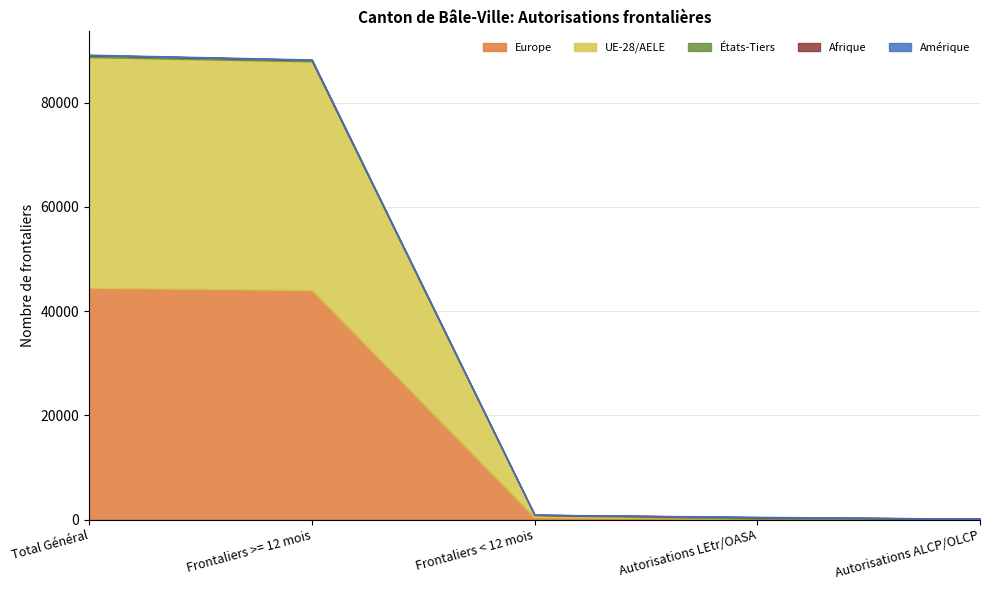

What is the sum of the Europe values at Autorisations ALCP/OLCP and Autorisations LEtr/OASA?

189